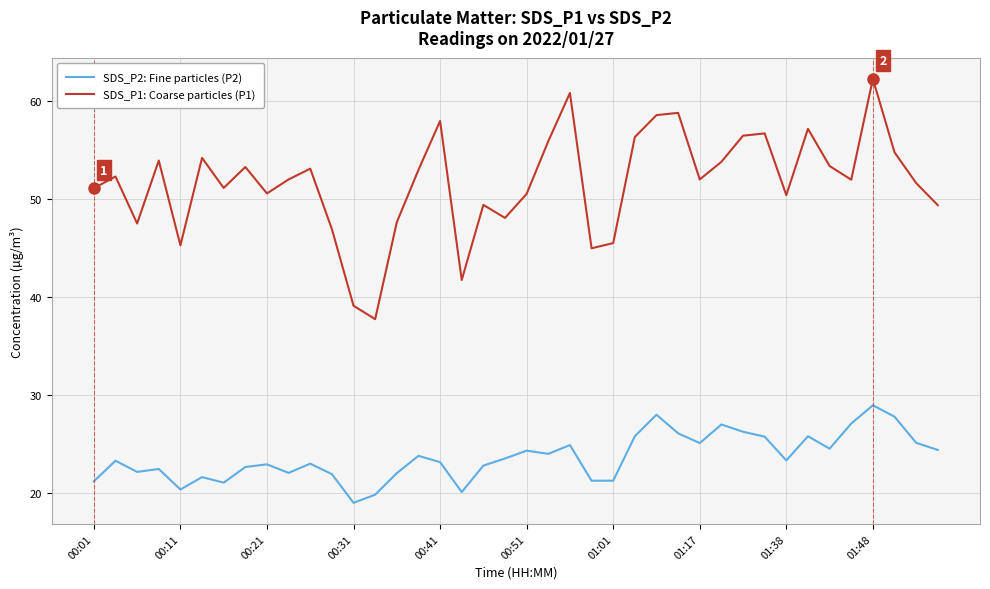

Which series has the largest range (max minus min)?

SDS_P1: Coarse particles (P1)